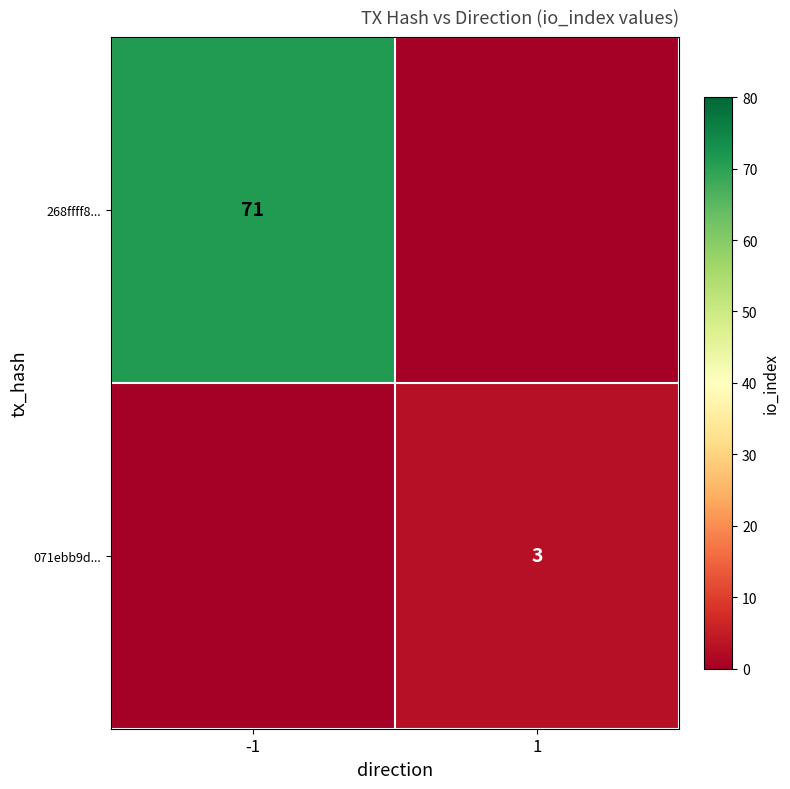

Is the value of 071ebb9d... at 1 greater than the value of 268ffff8... at -1?

No